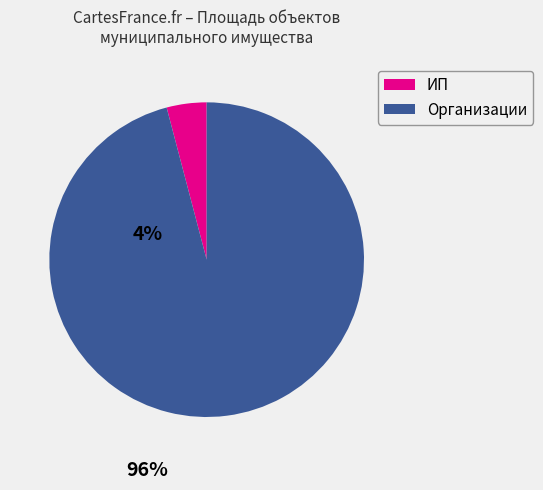

Is there a majority slice in this chart?

Yes